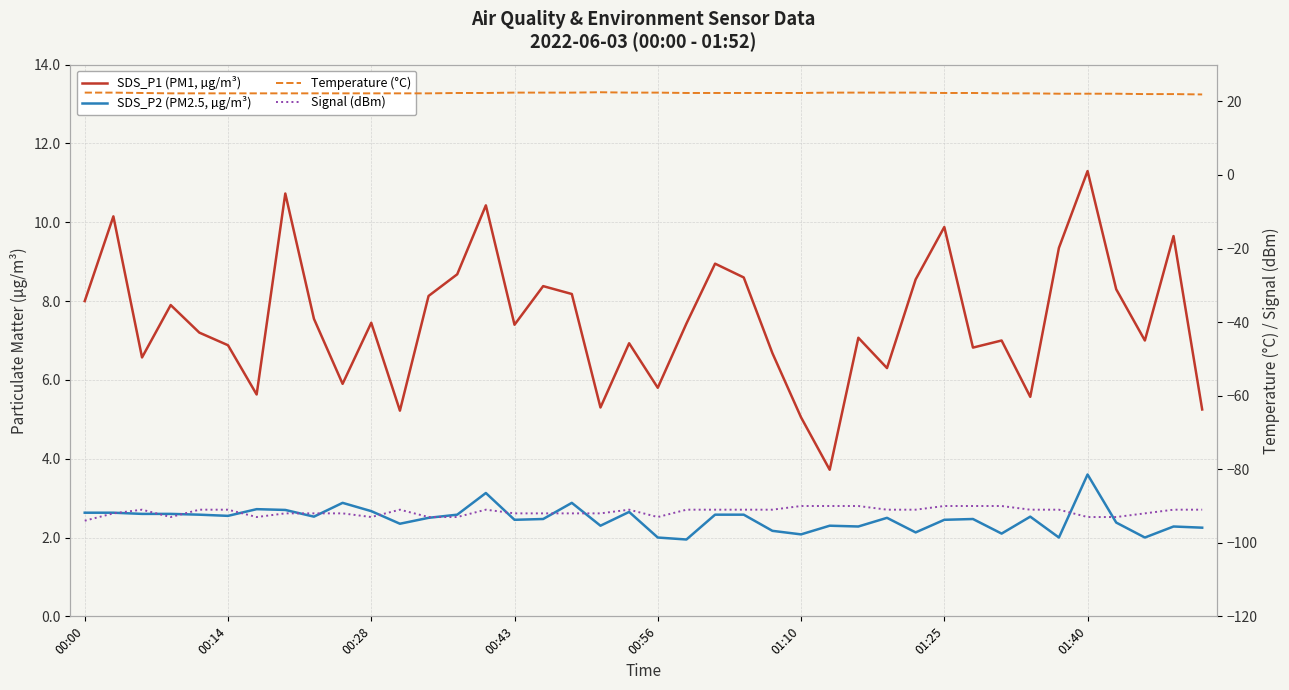

Read the SDS_P2 (PM2.5, µg/m³) value at 39.

2.2